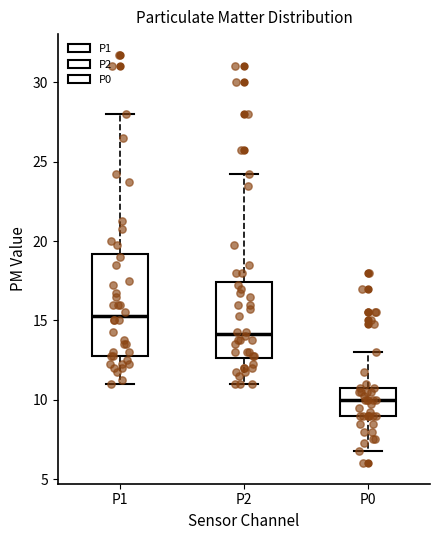

Reading left to right, read every box against the y-axis: the position of its median line, the range the box covers, and the ends of its whiskers. The values are not printed on the chart, so give them approximately, as read against the axis.

P1: median 15.5, box 13.0 to 19.0, whiskers 11.0 to 28.0
P2: median 14.0, box 12.5 to 17.5, whiskers 11.0 to 24.5
P0: median 10.0, box 9.0 to 11.0, whiskers 7.0 to 13.0